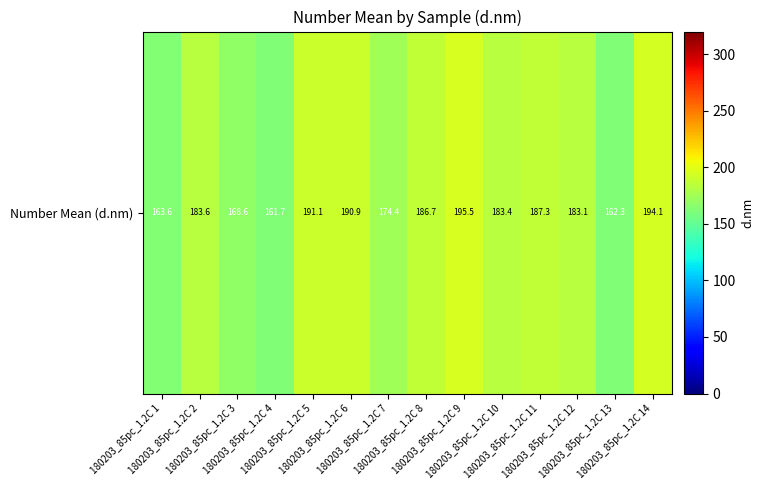

At which category does the chart reach its peak across all series?

180203_85pc_1.2C 9